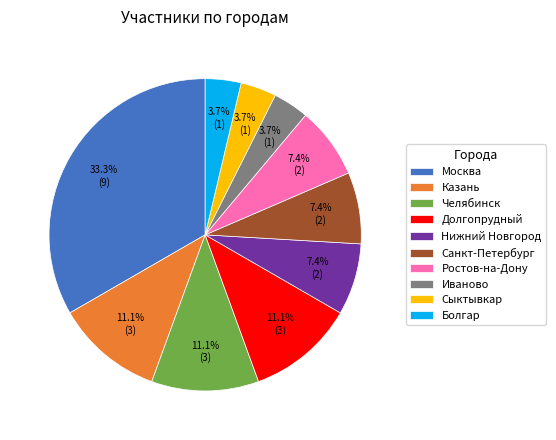

Combined, do Нижний Новгород and Челябинск account for over 50%?

No